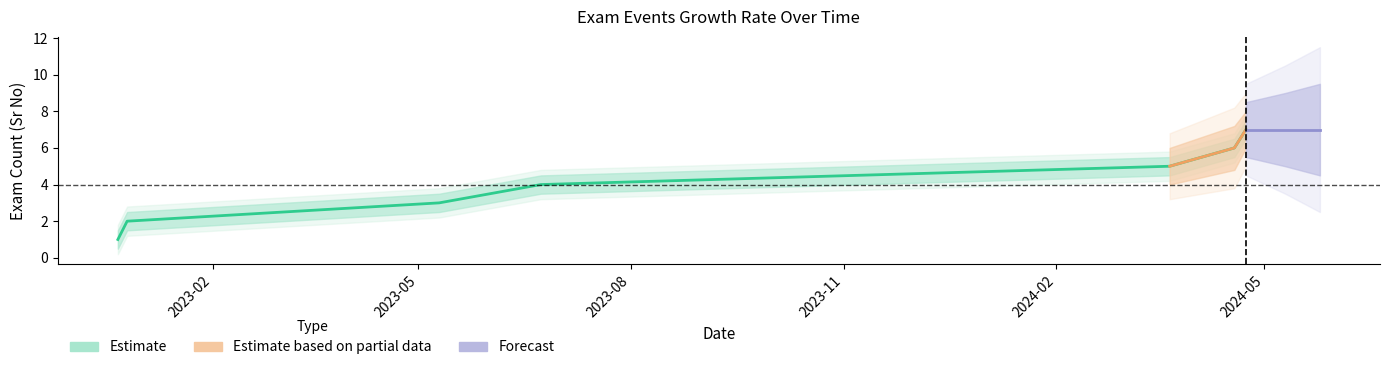

What is the approximate value of Estimate_upper at 2022-12-22?

1.5